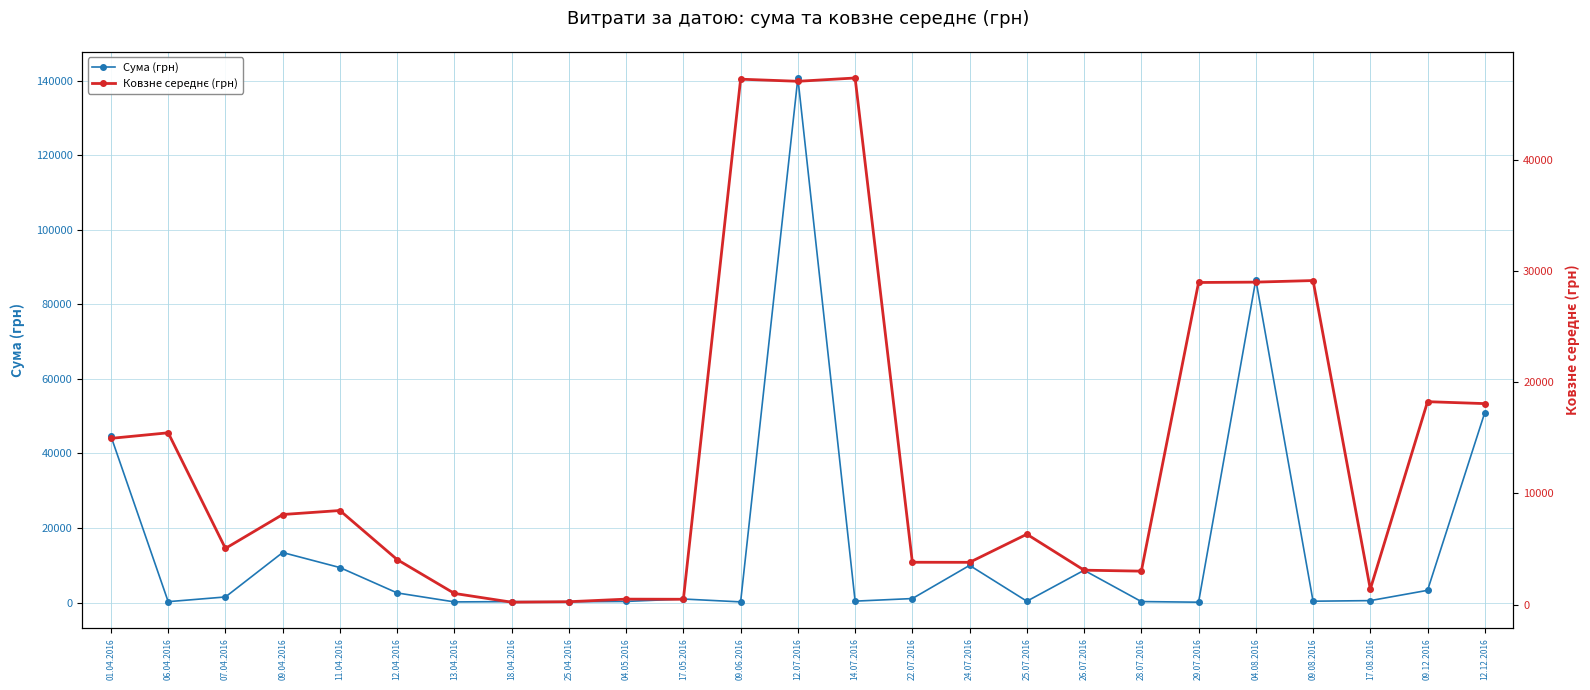

What is the minimum value for Сума (грн)?

97.8